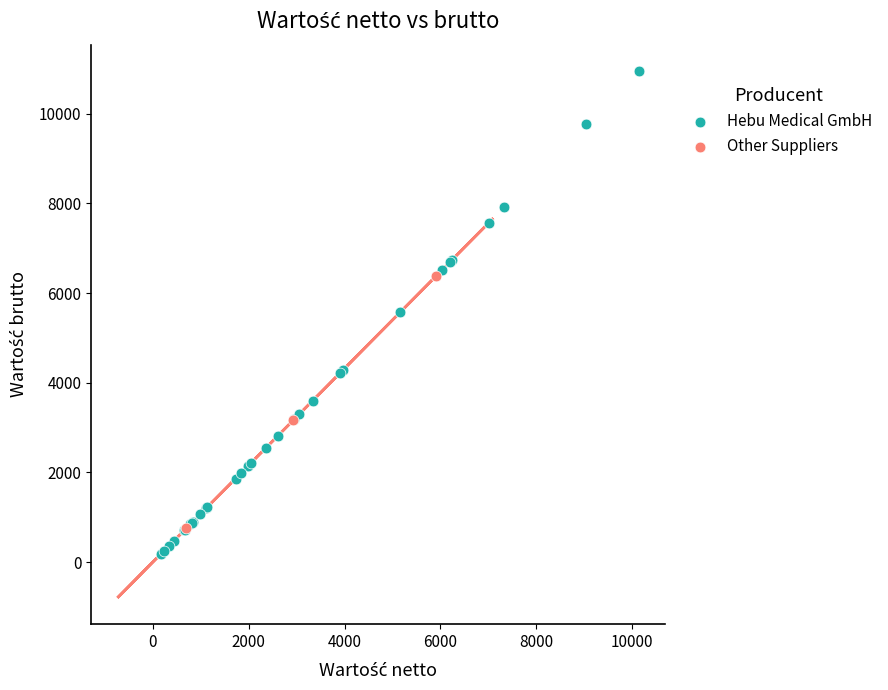

Which series has the largest Y range (max minus min)?

Hebu Medical GmbH